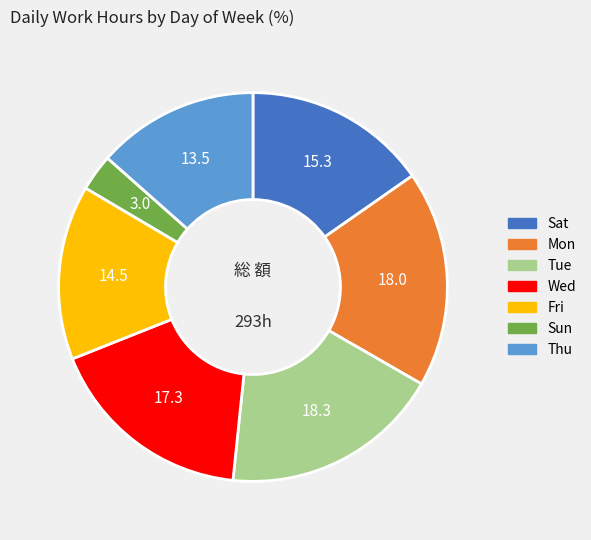

Which category has the smallest portion of the pie?

Sun